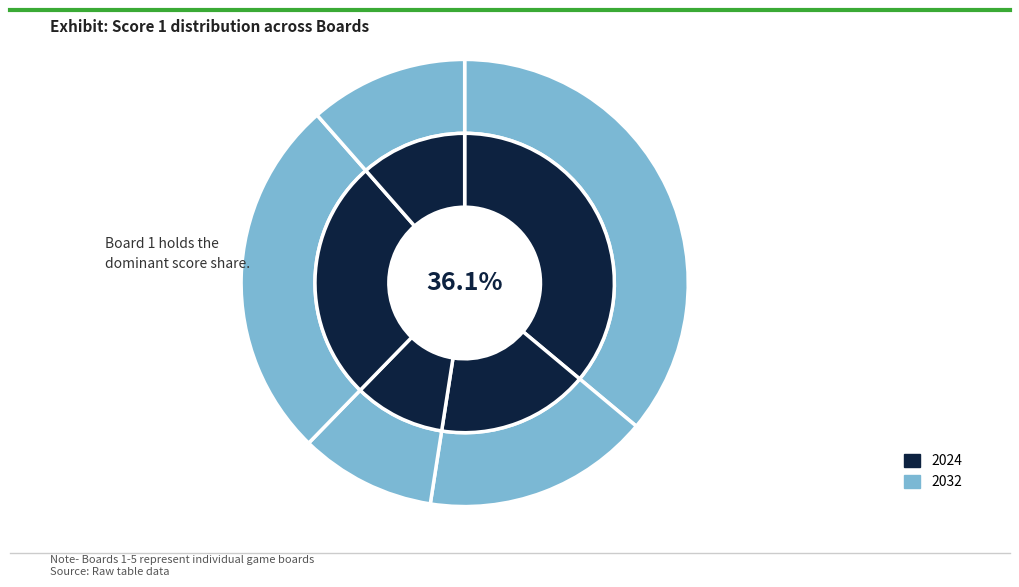

To the nearest percent, what is the combined percentage of 5 and 3?

21%